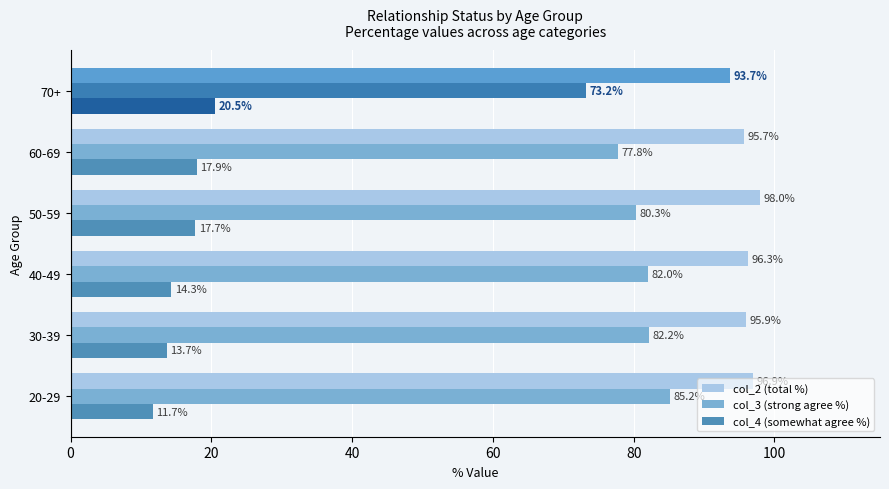

What are all the series names shown in the legend?

col_2 (total %), col_3 (strong agree %), col_4 (somewhat agree %)